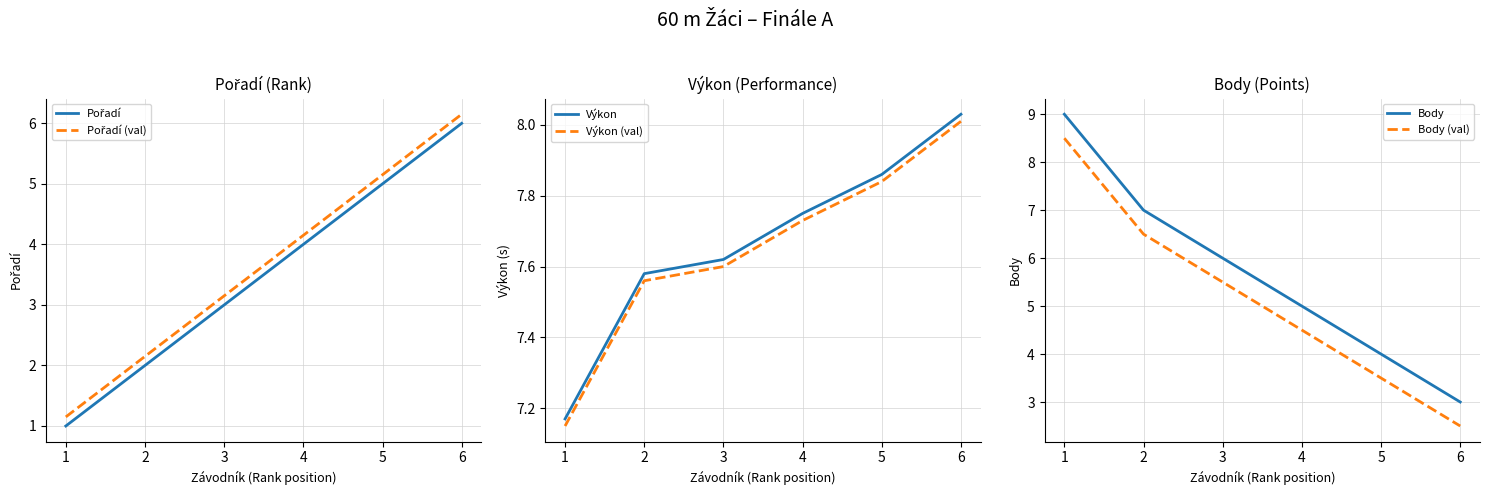

What is the maximum value shown in the chart?

9.0